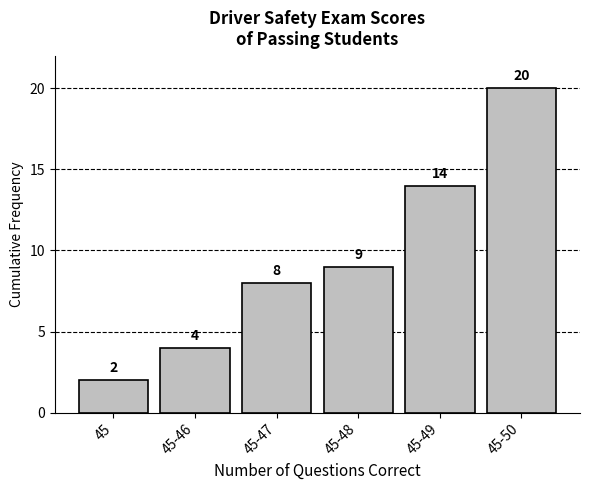

Reading right to left, list all the values displayed in this chart.

45-50=20	45-49=14	45-48=9	45-47=8	45-46=4	45=2